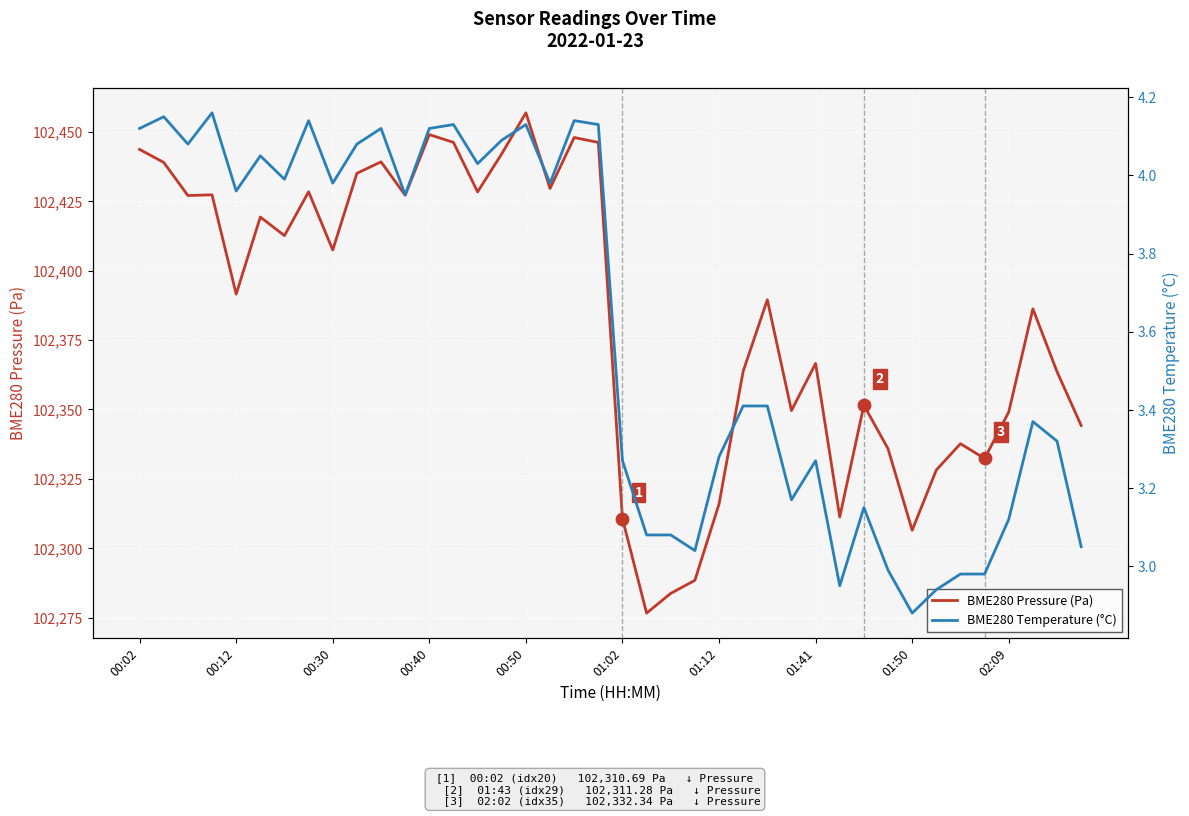

What are all the series names shown in the legend?

BME280 Pressure (Pa), BME280 Temperature (°C)